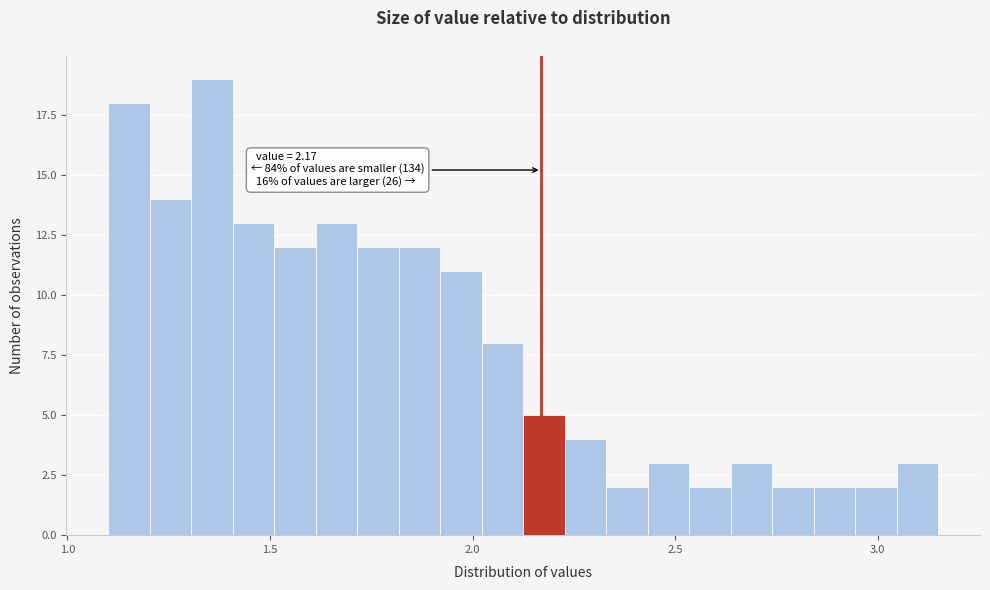

Around what value on the x-axis is the tallest bar? Give the approximate position of its centre, as read against the axis.

1.35